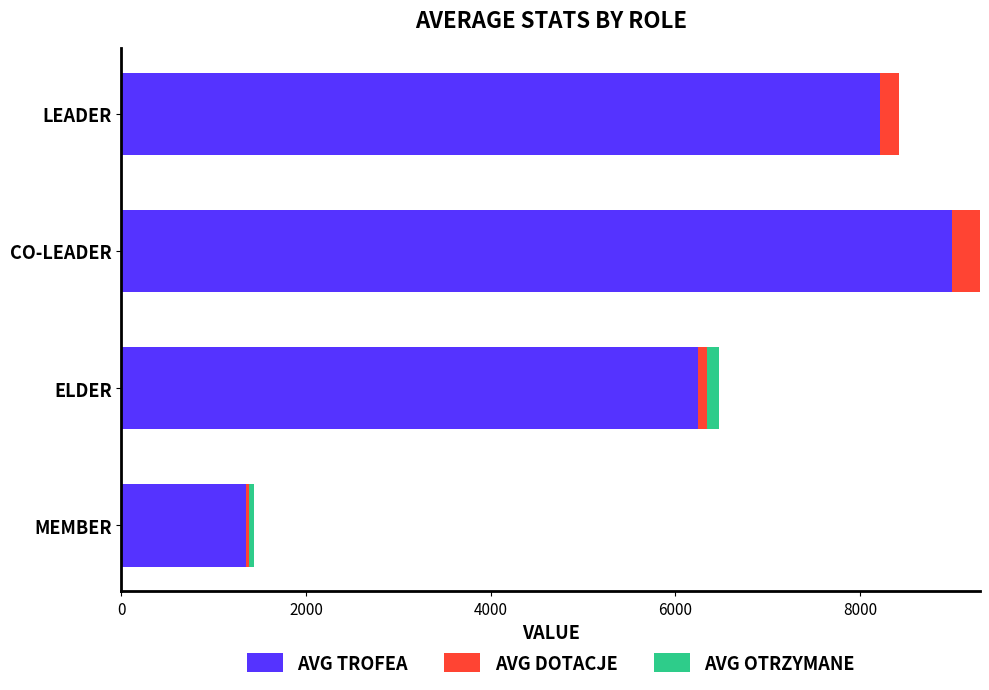

At which category is the sum across all series the highest?

CO-LEADER